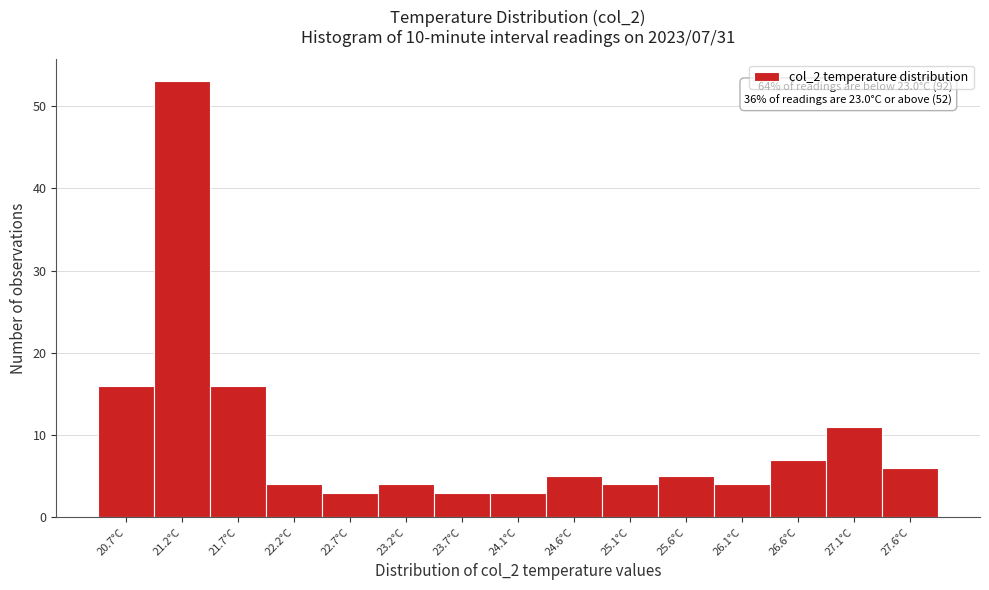

Over which range of the x-axis is the bar tallest?

21.00 to 21.45